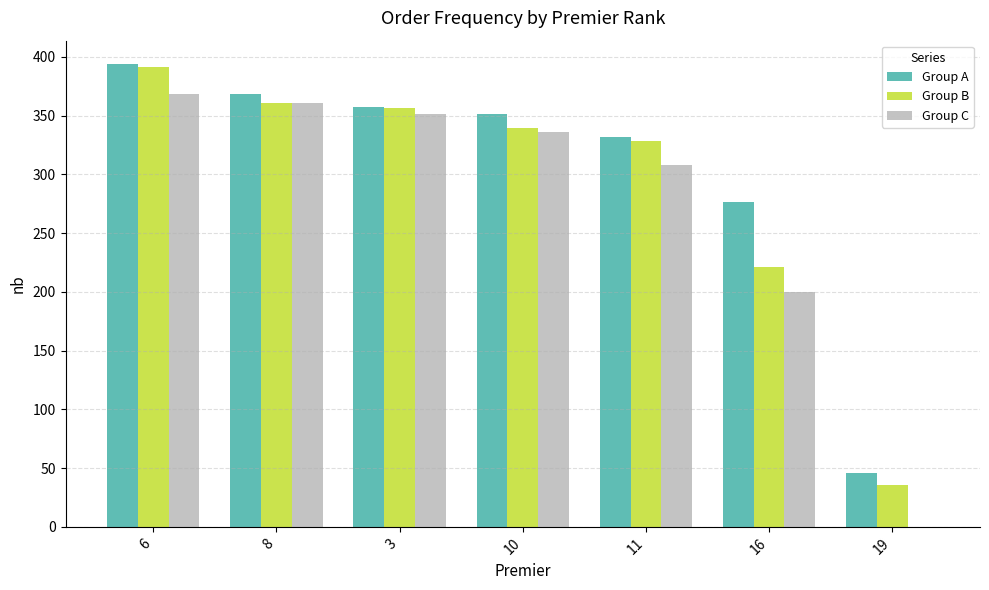

Where does the Group A series first go above 351?

6